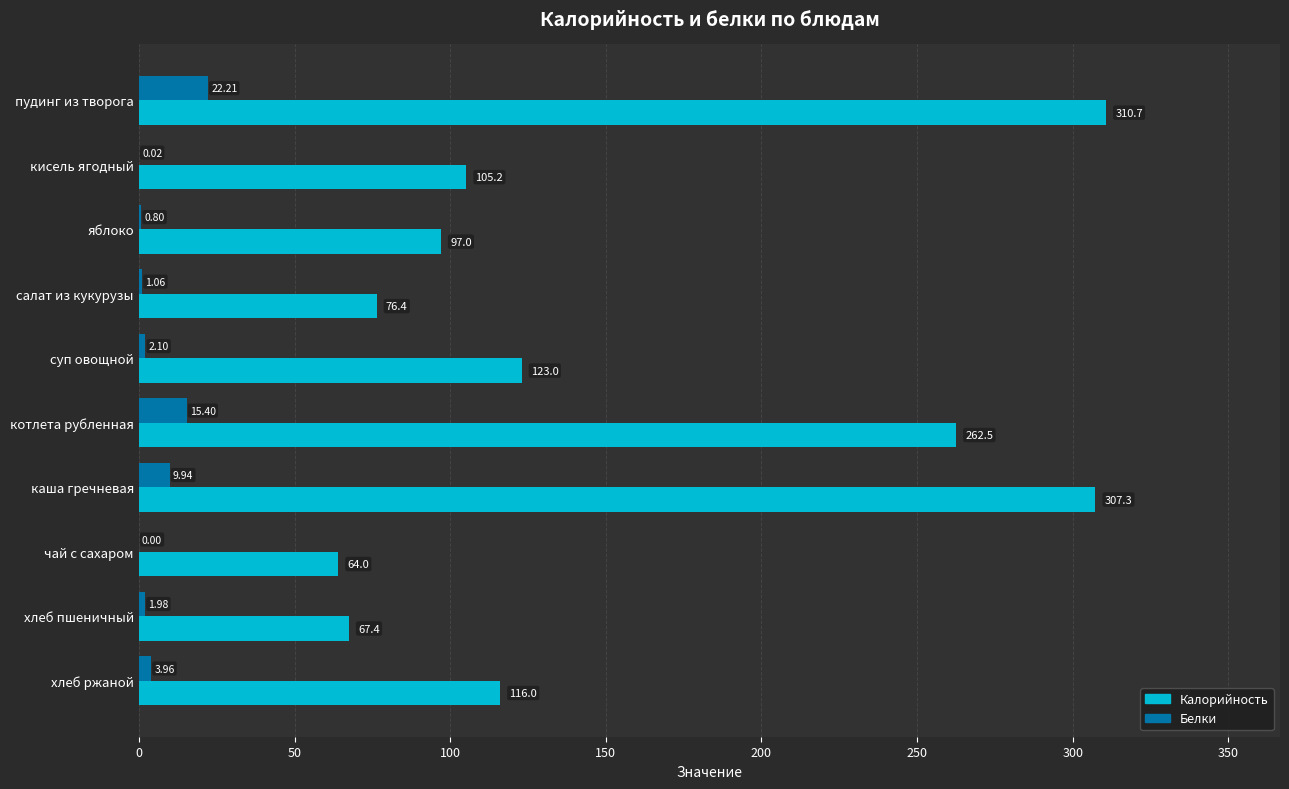

Which series has the widest spread of values?

Калорийность